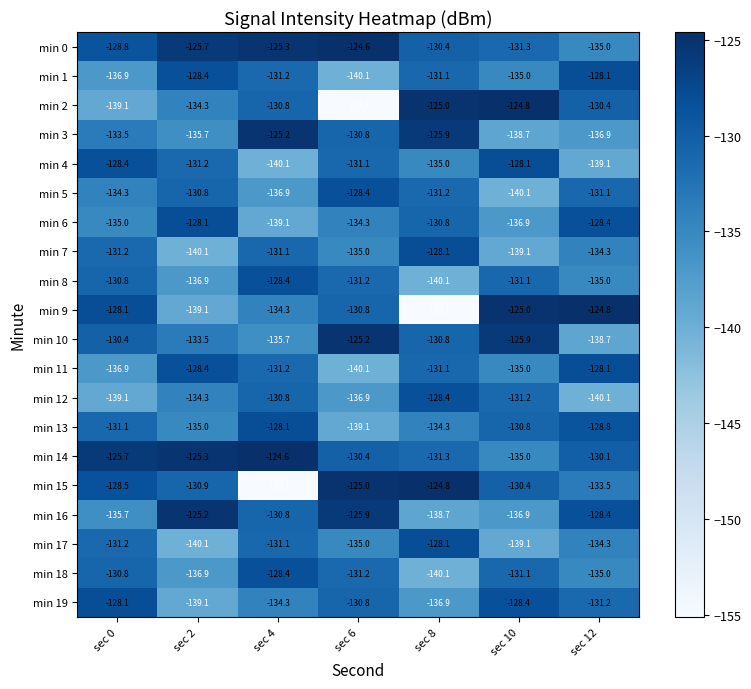

Rank the categories by min 0 value from highest to lowest.

sec 6, sec 4, sec 2, sec 0, sec 8, sec 10, sec 12